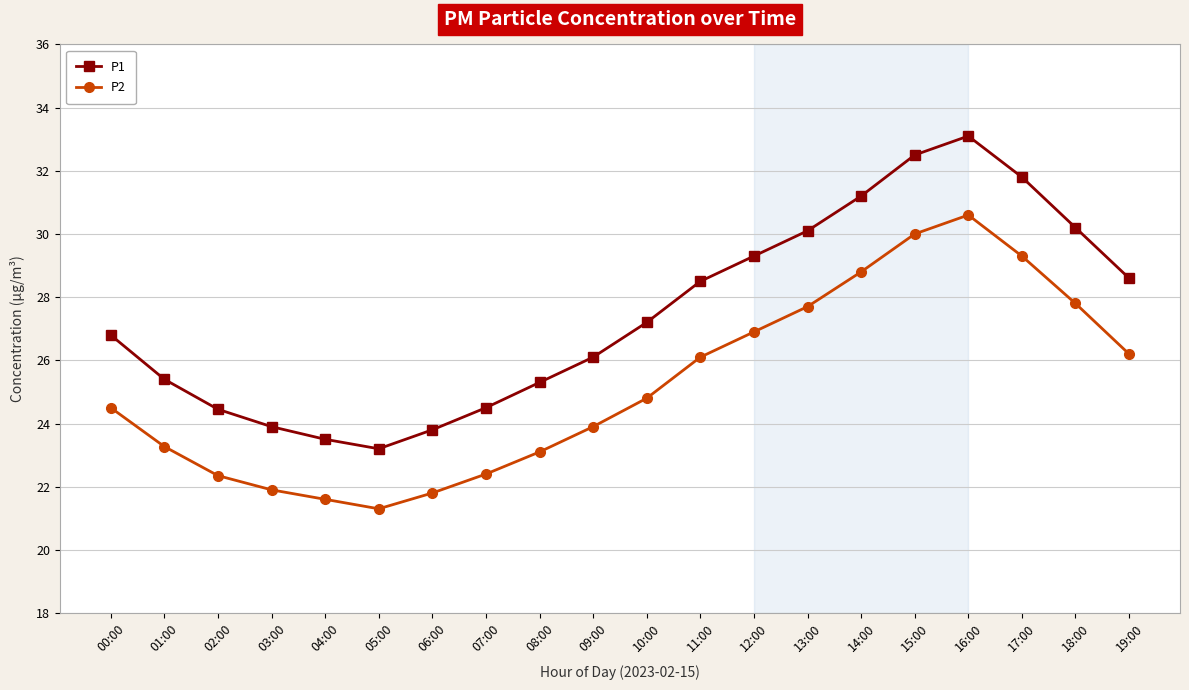

What is the total value across all series at 07:00?

46.9